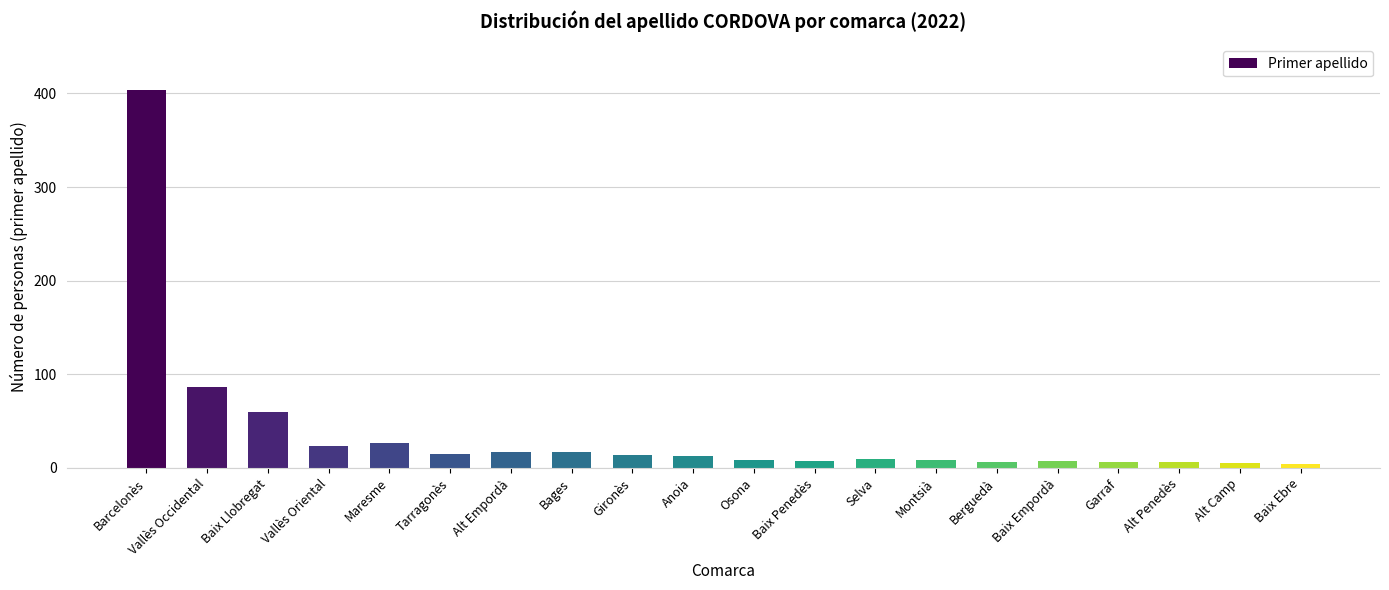

What is the greatest value displayed?

404